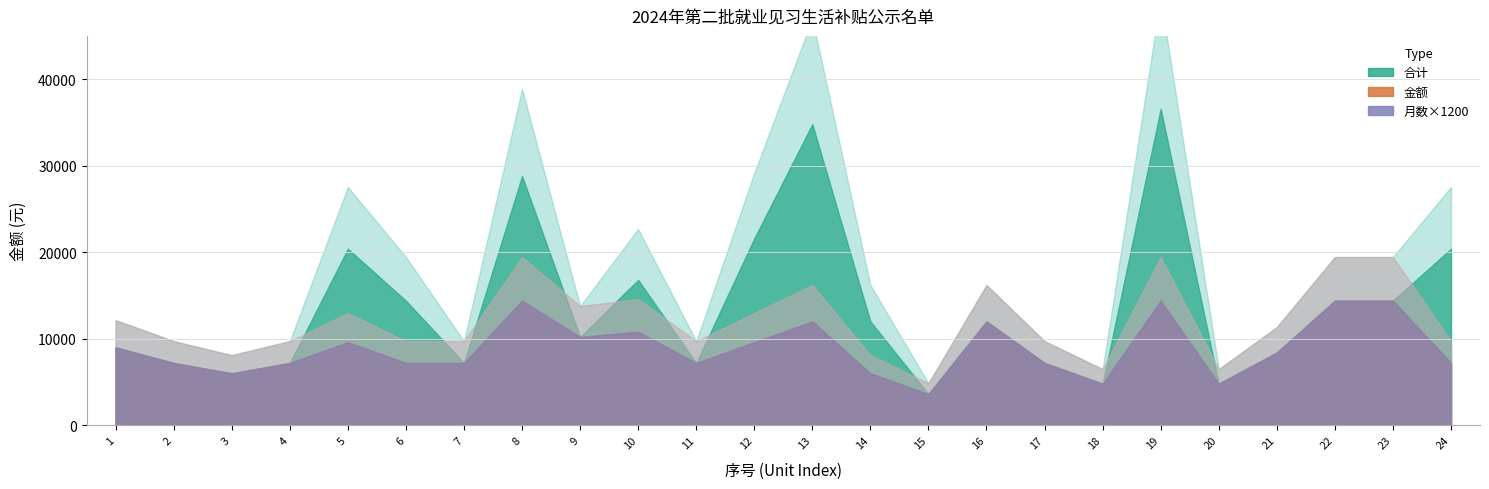

Which series changed the most between 7 and 16?

金额